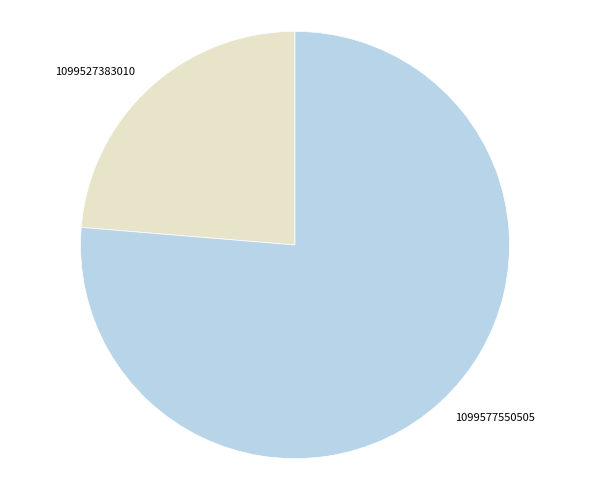

Does 1099527383010 account for over 50% of the chart?

No